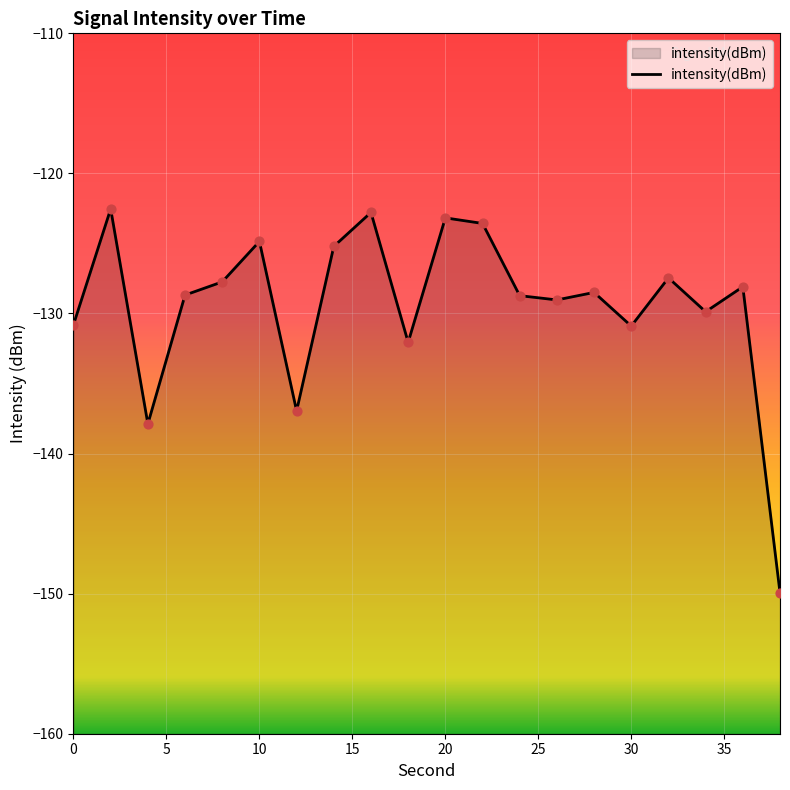

What is the change in value from 12 to 18?

+4.9